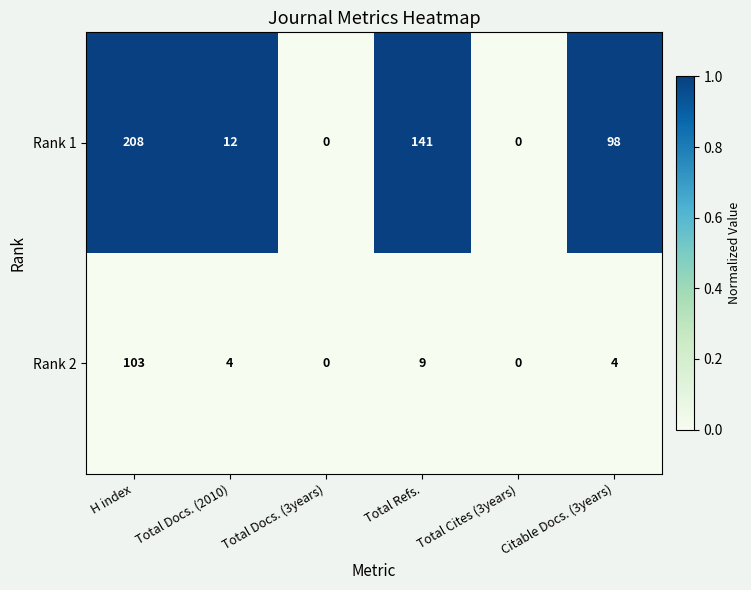

What is the greatest value displayed?

208